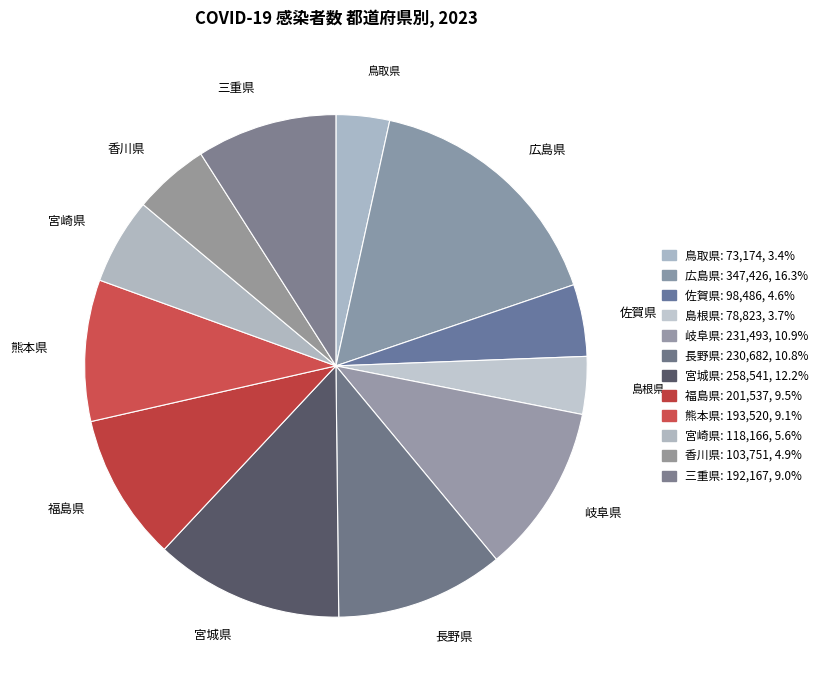

Combined, do 福島県 and 島根県 account for over 50%?

No